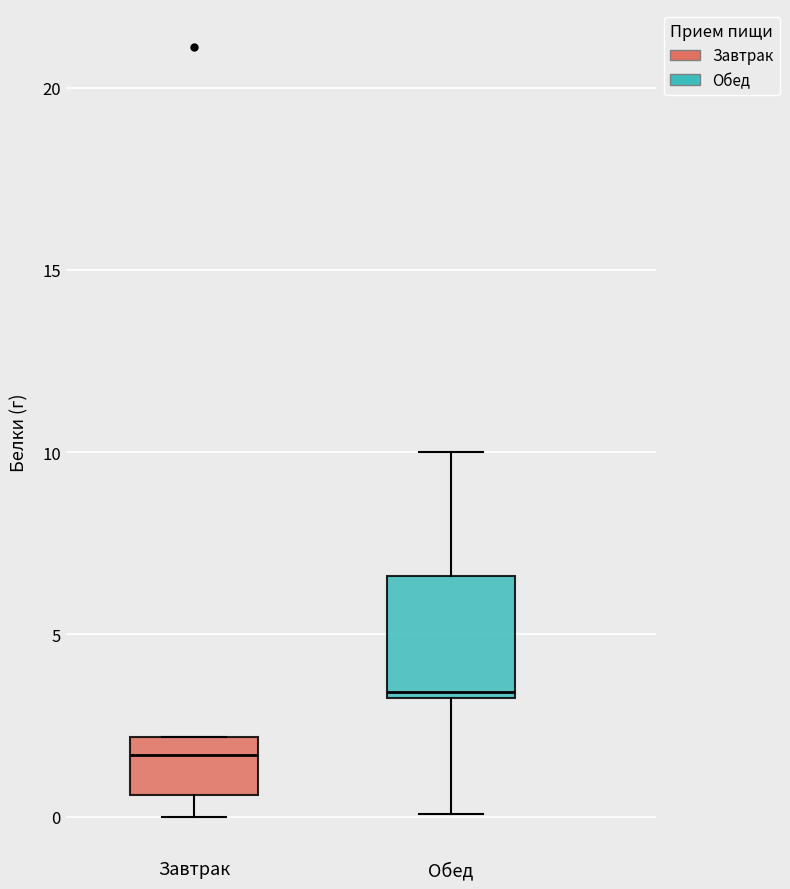

Reading left to right, transcribe this box plot: for each box, give where its median line is, the range the box spans, and where its two whiskers end, as read against the y-axis. The values are not printed on the chart, so give them approximately, as read against the axis.

Завтрак: median 1.5, box 0.5 to 2.0, whiskers 0.0 to 2.0
Обед: median 3.5 (just above the box's lower edge), box 3.5 to 6.5, whiskers 0.0 to 10.0